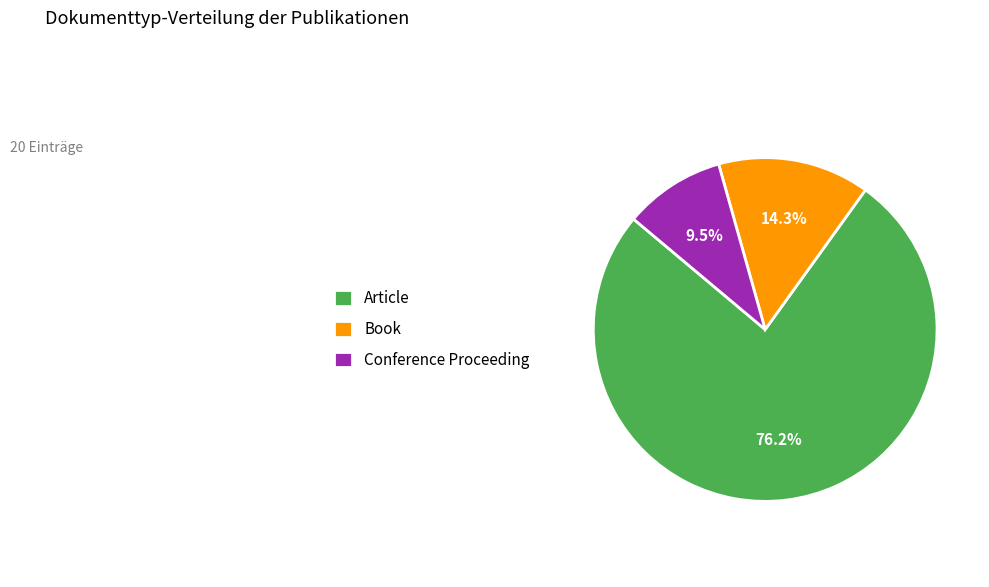

To the nearest percent, what portion does Article represent?

76%